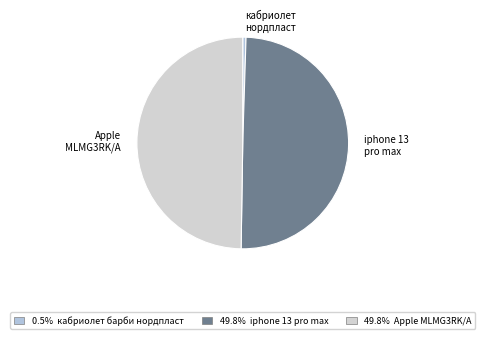

To the nearest percent, what is the difference between the largest and smallest slice percentages?

49%